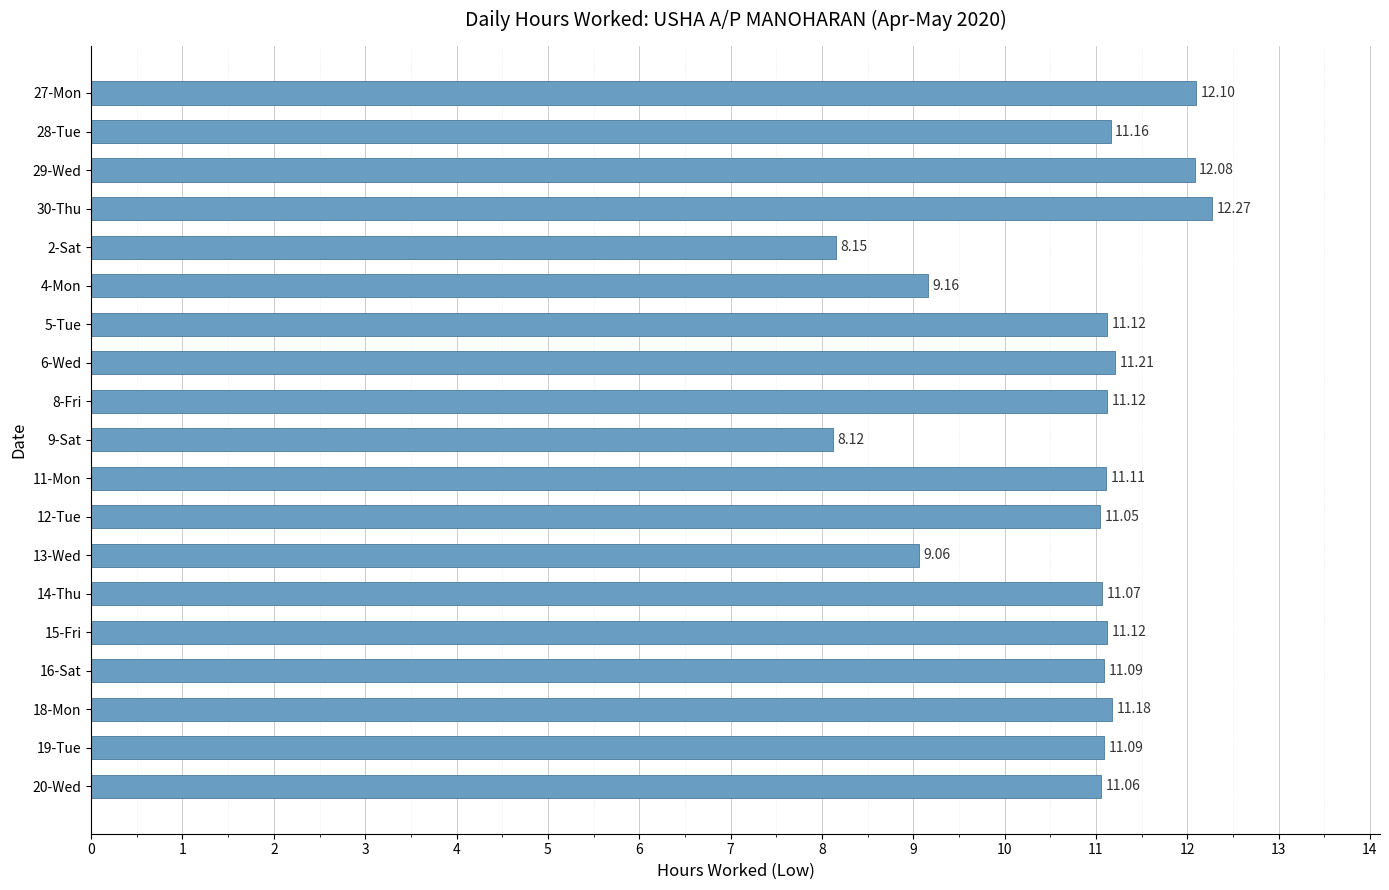

How many distinct data groups are displayed?

1